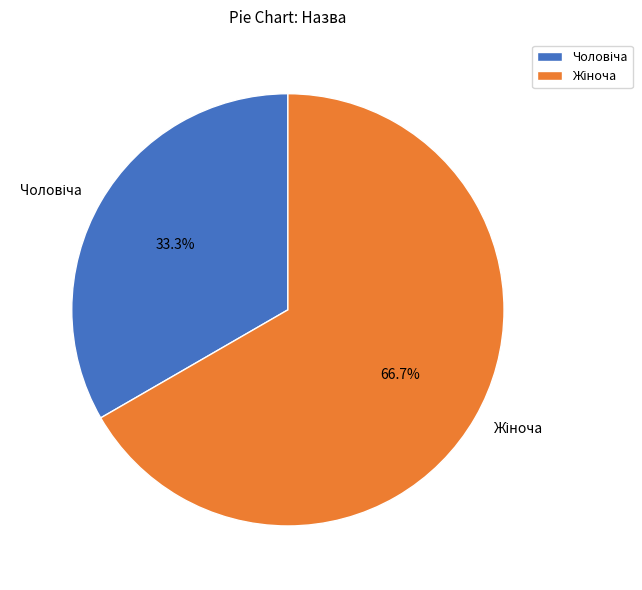

Does any single category account for the majority?

Yes